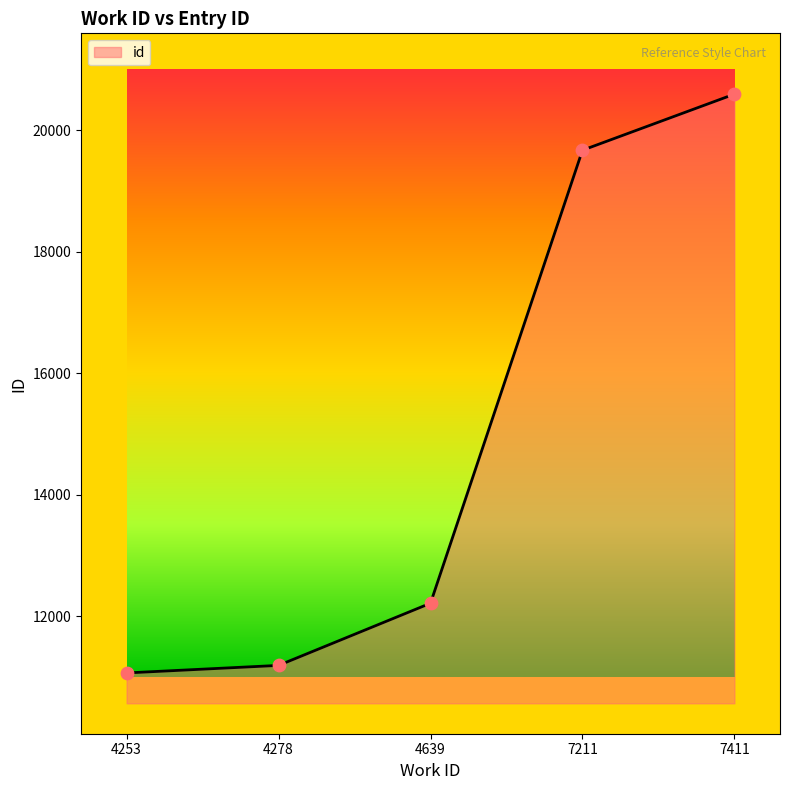

What is the change in value from 4253 to 4639?

+1147